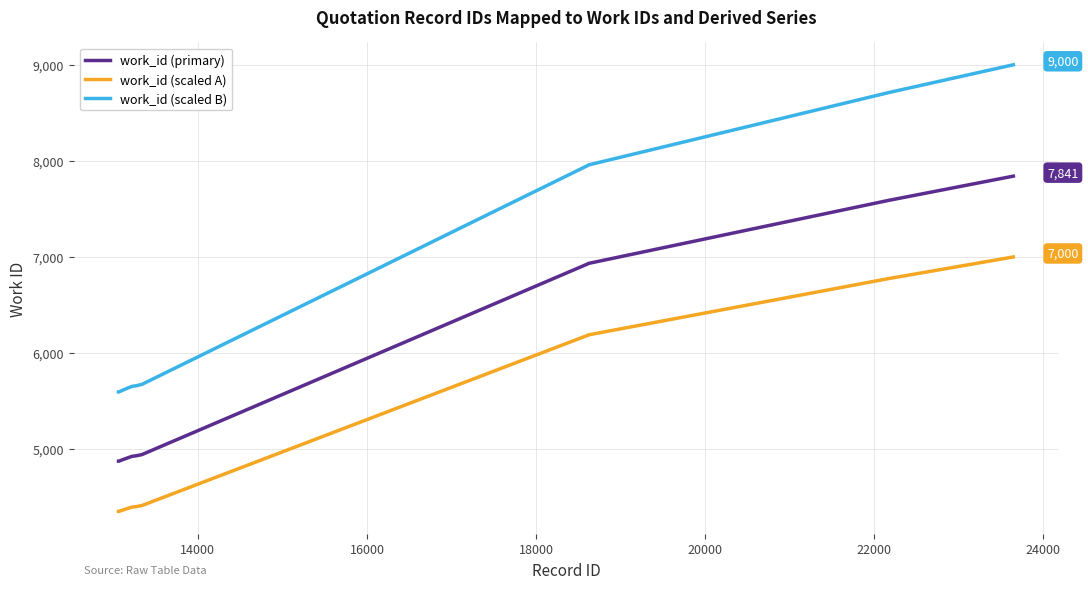

Which series has the largest total across all categories?

work_id (scaled B)